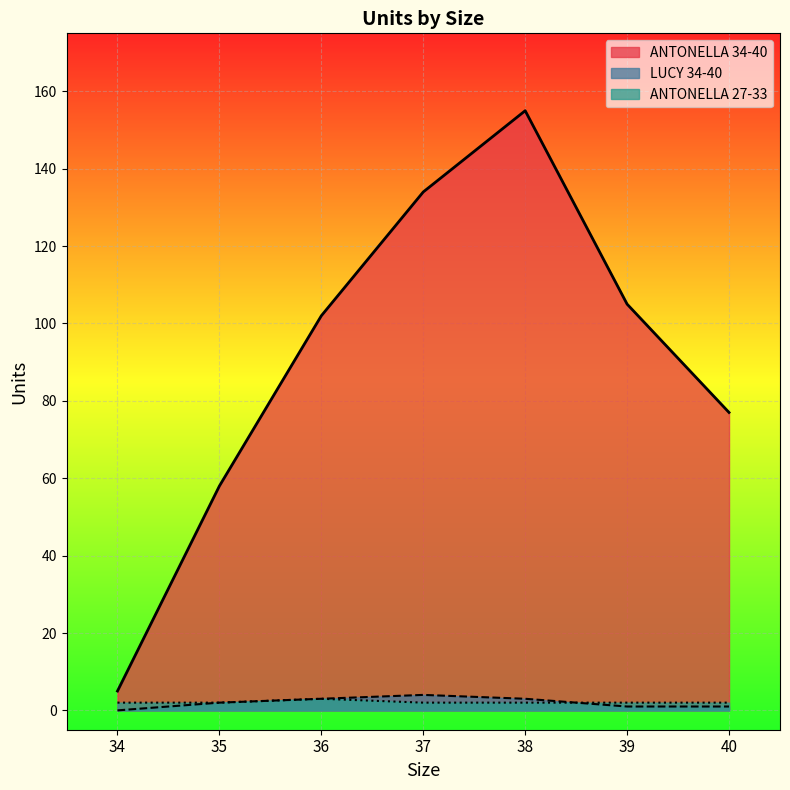

True or false: LUCY 34-40 and ANTONELLA 34-40 cross at least once.

False